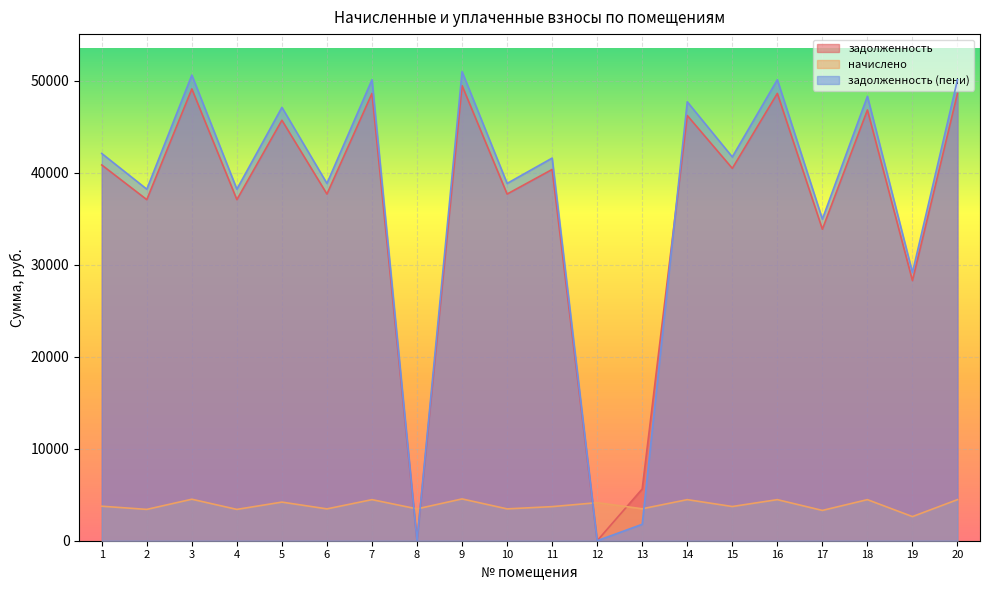

True or false: задолженность (пени) and задолженность cross at least once.

True